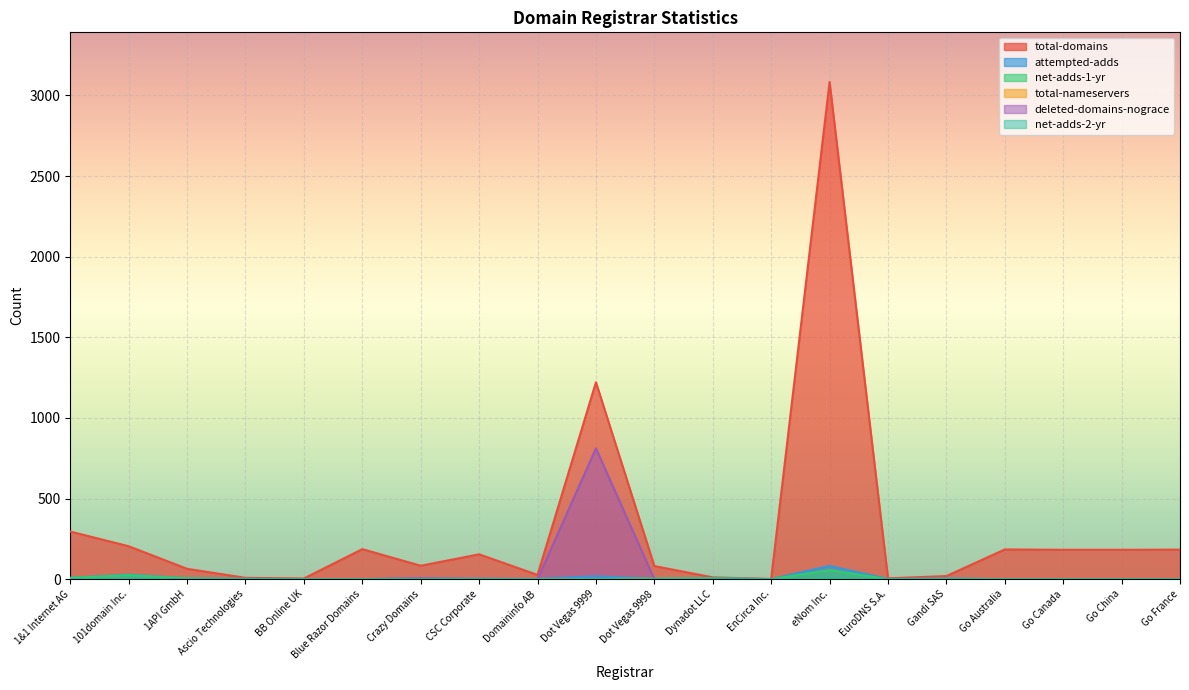

What position from the left is Go China?

19